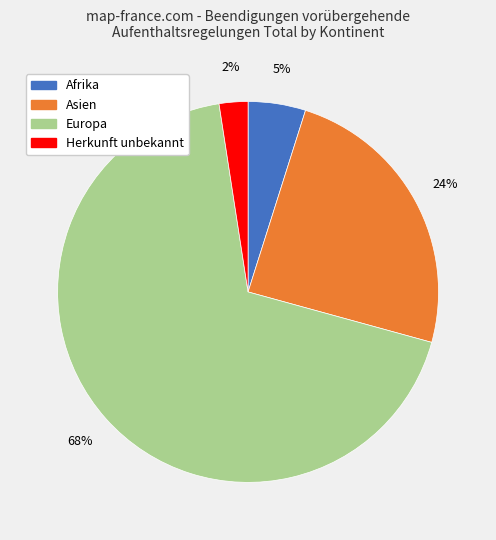

To the nearest percent, what percentage of the pie is Afrika?

5%